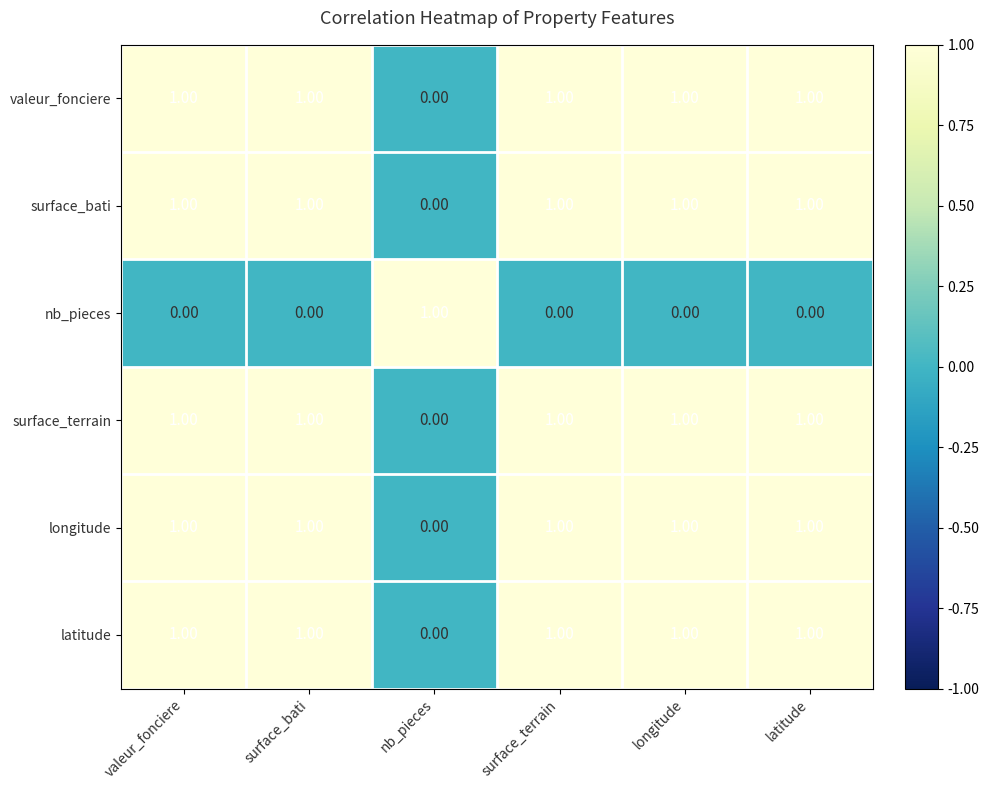

At how many categories does at least one series exceed 0?

6